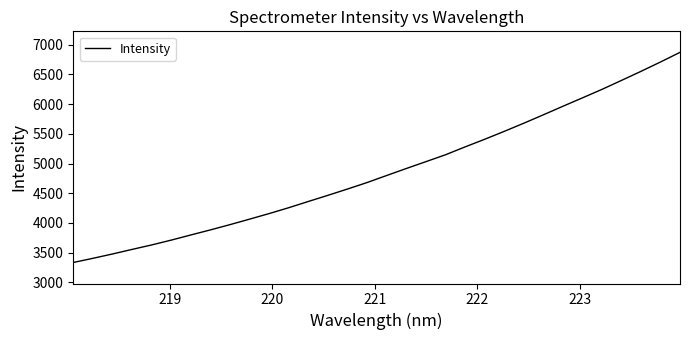

What is the difference between the maximum and minimum values?

3535.4